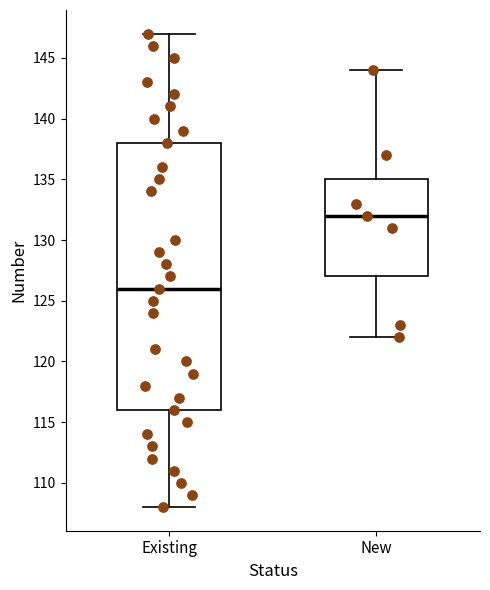

Where does the lower whisker of the box for Existing end on the y-axis? The values are not printed on the chart, so give them approximately, as read against the axis.

108